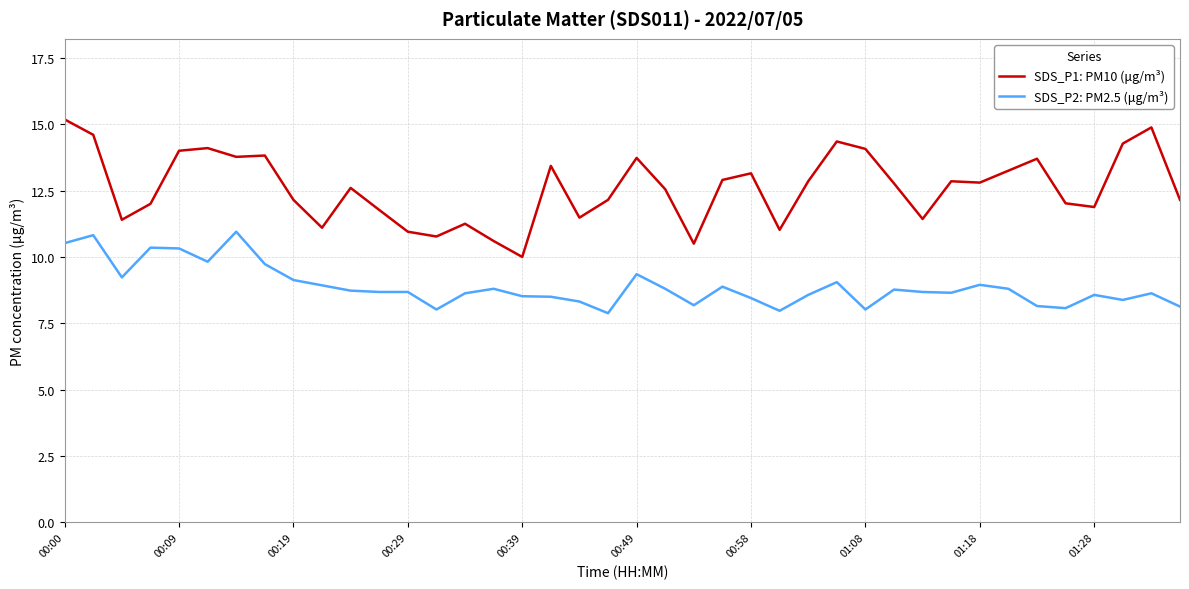

Rank the series by their average value, from lowest to highest.

SDS_P2: PM2.5 (μg/m³), SDS_P1: PM10 (μg/m³)